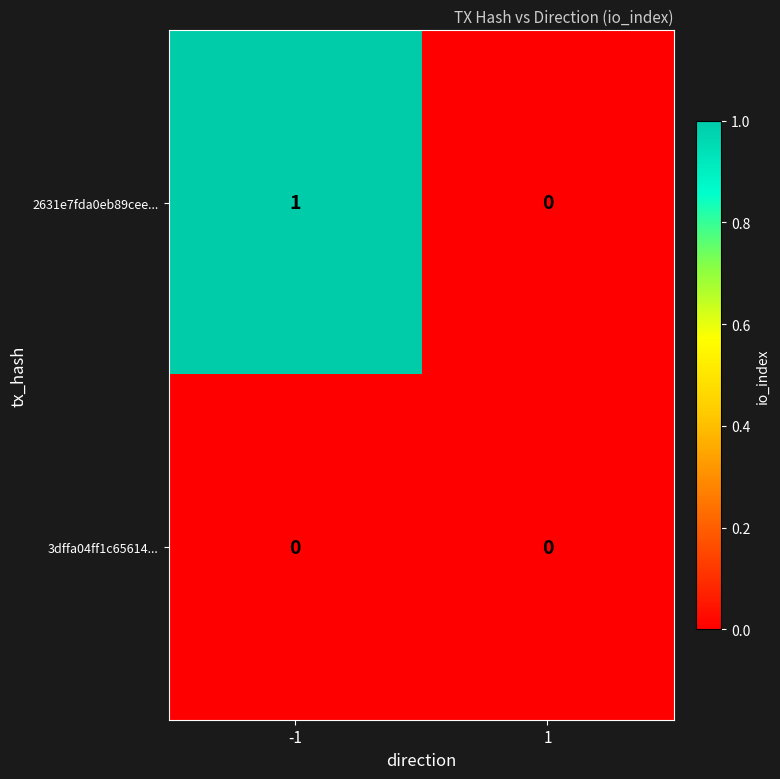

Reading left to right, list all the values displayed in this chart.

2631e7fda0eb89cee...: -1=1	1=0
3dffa04ff1c65614...: -1=0	1=0